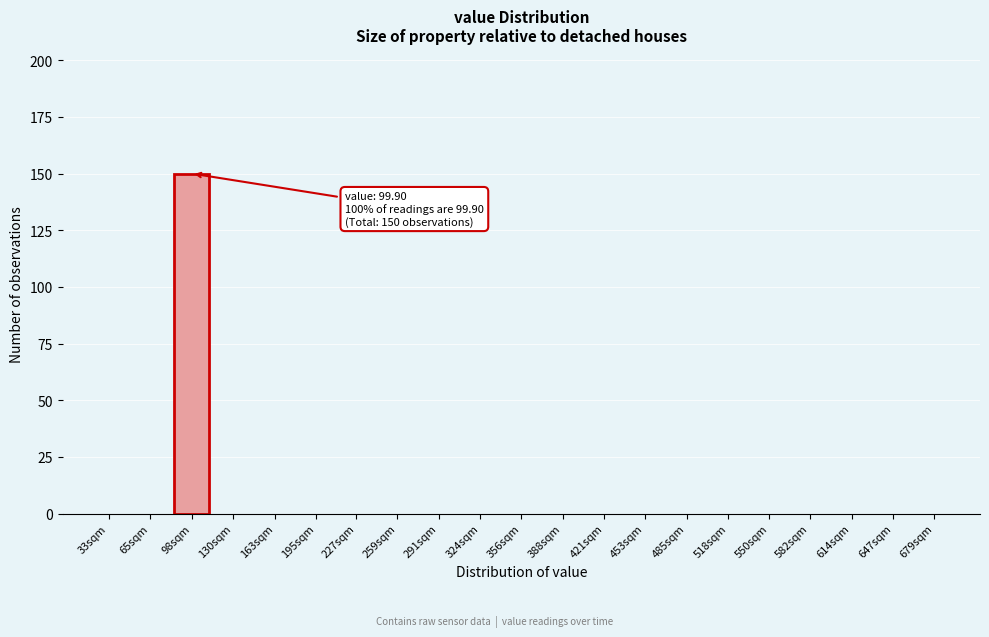

Reading left to right, list all the values displayed in this chart.

33sqm=0	65sqm=0	98sqm=150	130sqm=0	163sqm=0	195sqm=0	227sqm=0	259sqm=0	291sqm=0	324sqm=0	356sqm=0	388sqm=0	421sqm=0	453sqm=0	485sqm=0	518sqm=0	550sqm=0	582sqm=0	614sqm=0	647sqm=0	679sqm=0